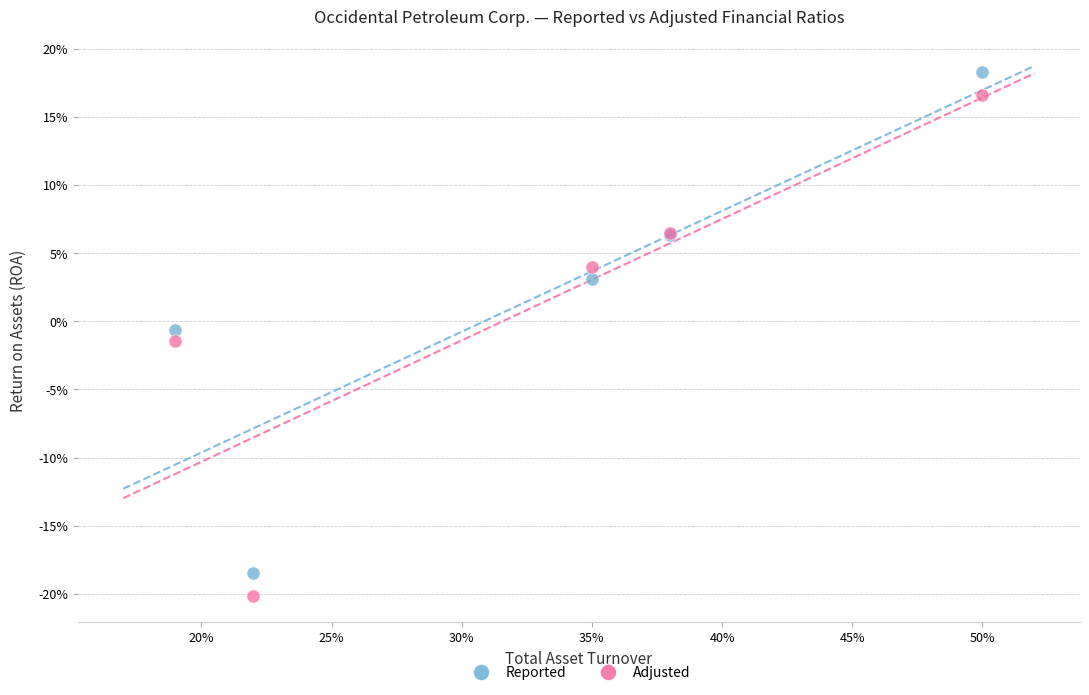

What are all the series names shown in the legend?

Reported, Adjusted